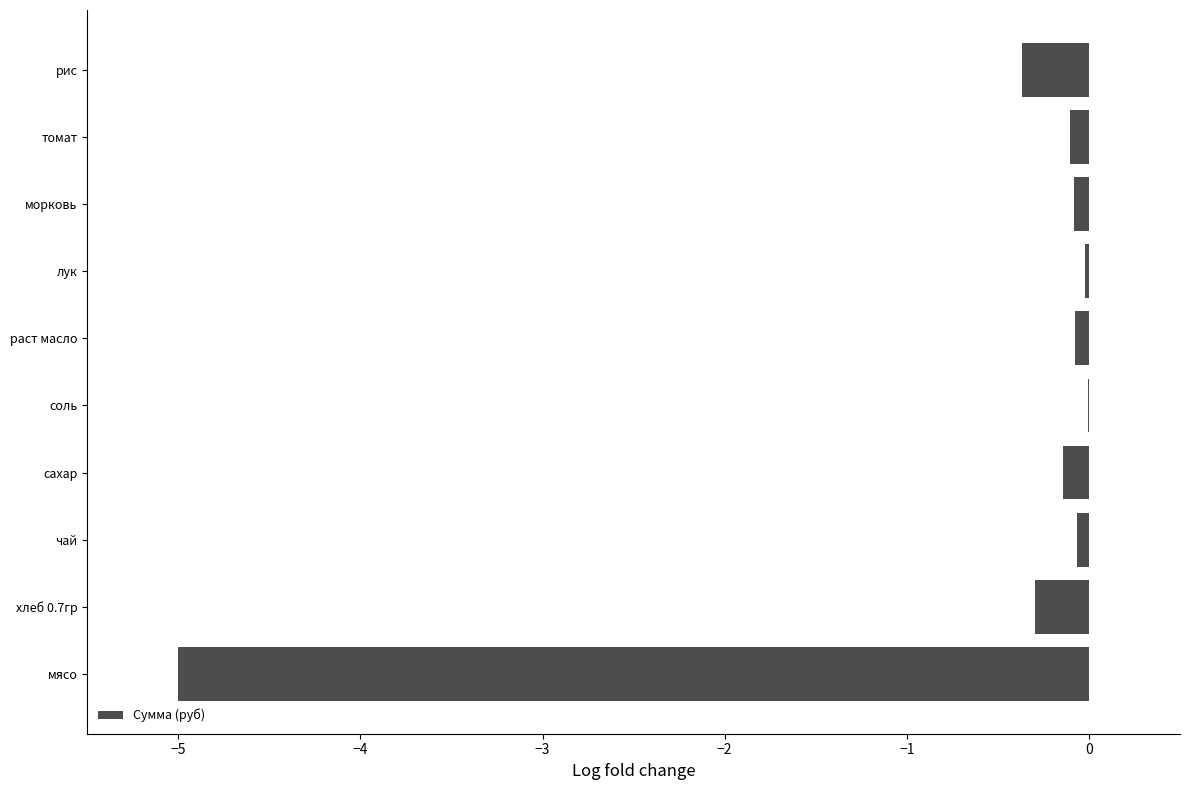

Is it true that the value at мясо is -1.6?

False